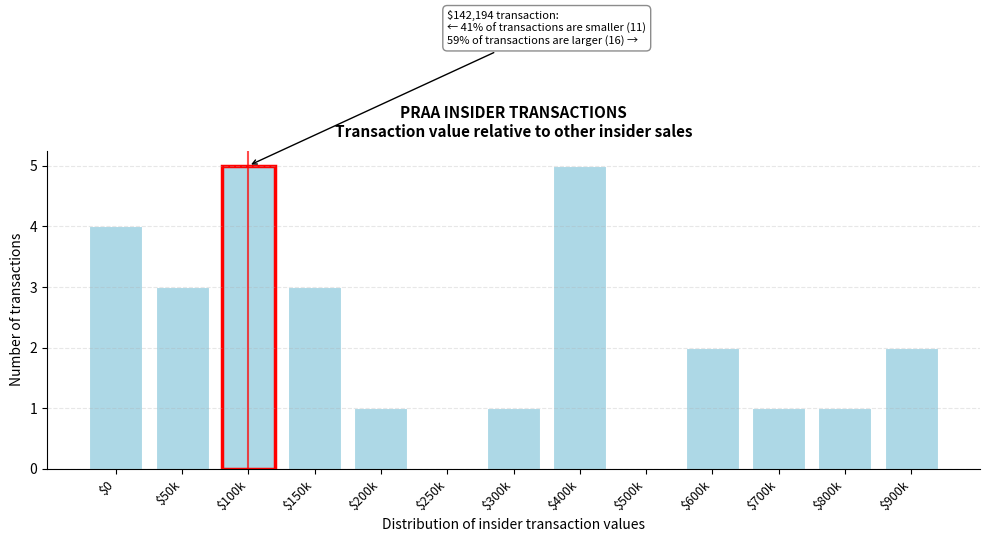

The value at $200k is 0. True or false?

False